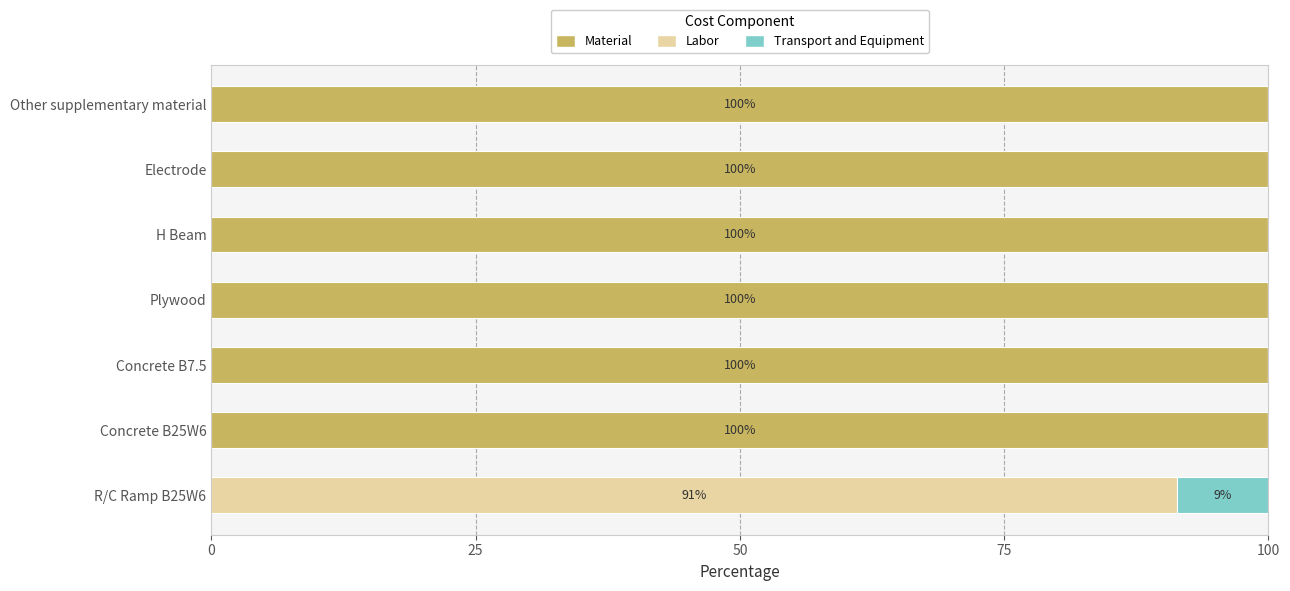

What are all the series names shown in the legend?

Material, Labor, Transport and Equipment